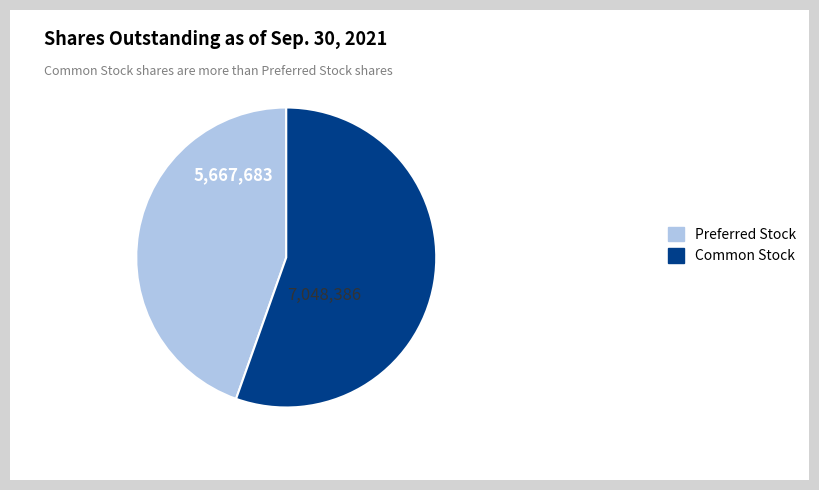

Which slice is the largest?

Common Stock